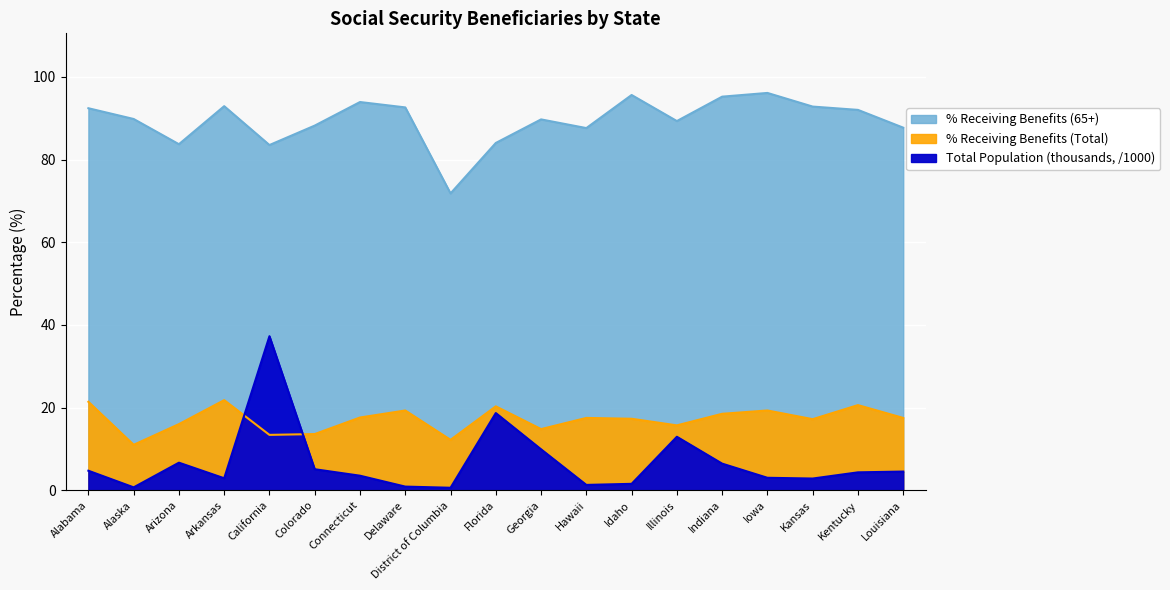

Reading left to right, transcribe all the data shown in this chart.

Total Population (thousands): 4.7	0.7	6.7	2.9	37.3	5.1	3.5	0.9	0.6	18.7	9.9	1.3	1.6	12.9	6.4	3.0	2.8	4.3	4.5
% Receiving Benefits (Total): 21.4	11.0	16.0	21.8	13.4	13.6	17.6	19.3	12.2	20.3	14.8	17.5	17.3	15.7	18.5	19.3	17.2	20.6	17.5
% Receiving Benefits (65+): 92.4	89.8	83.7	92.9	83.5	88.2	93.9	92.6	71.8	84.0	89.7	87.6	95.6	89.3	95.2	96.1	92.8	92.0	87.7